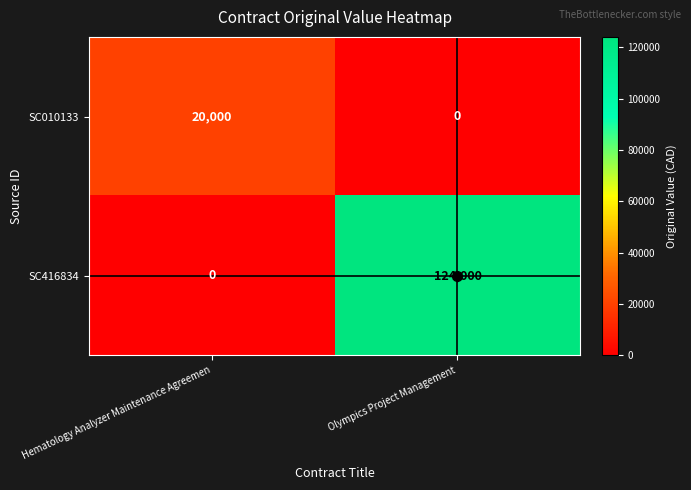

The value of SC010133 at Hematology Analyzer Maintenance Agreemen is 20000. True or false?

True